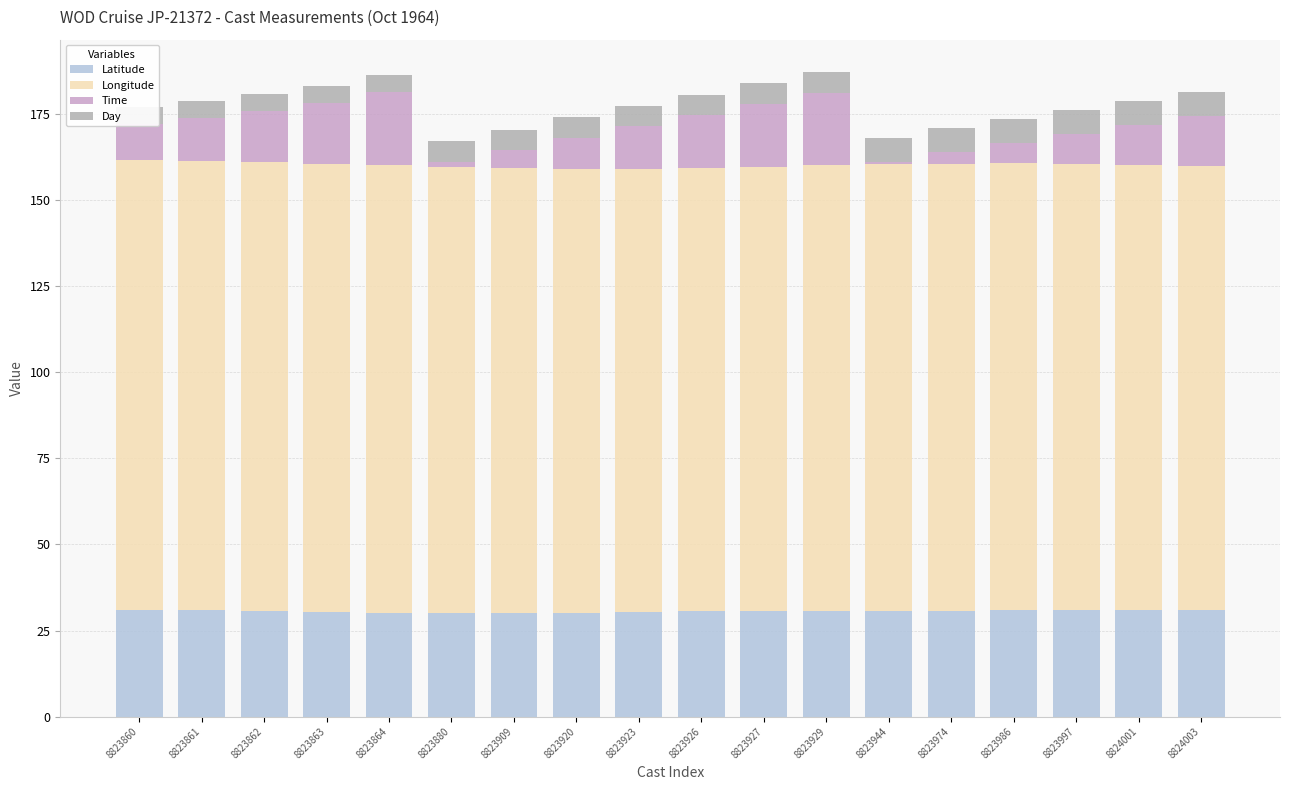

List the series in order of their peak value, lowest first.

Day, Time, Latitude, Longitude